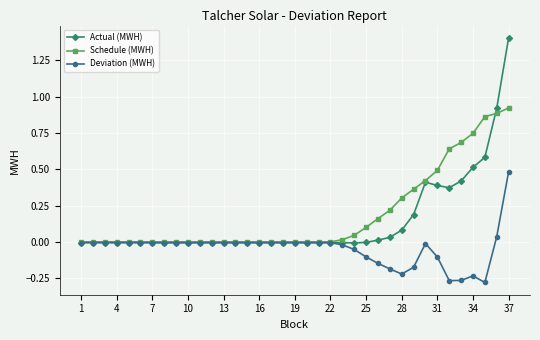

Rank the series by their maximum value, from lowest to highest.

Deviation (MWH), Schedule (MWH), Actual (MWH)